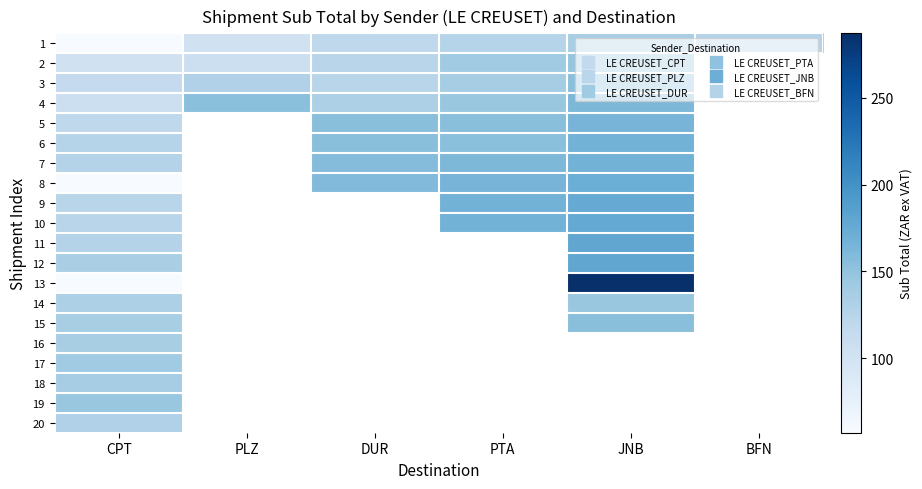

At which category is the sum across all series the highest?

CPT